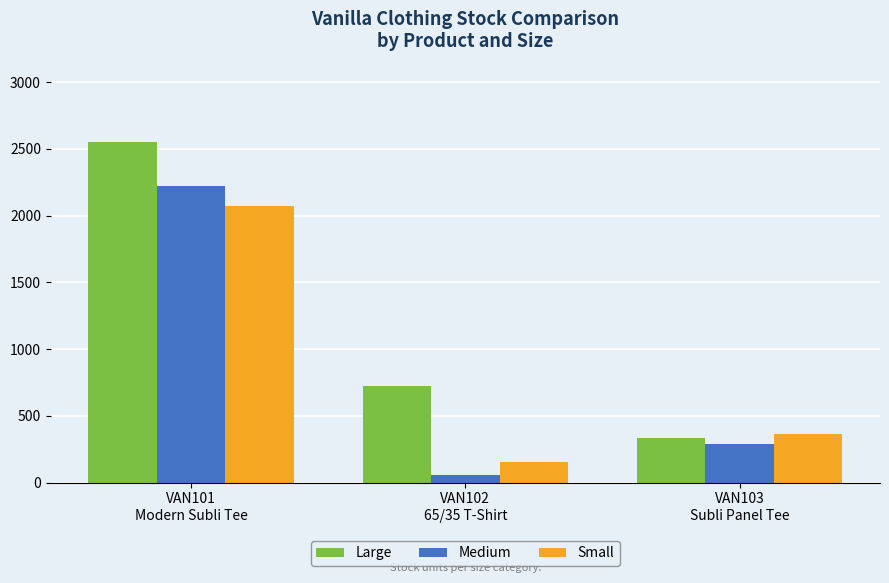

At how many categories does at least one series exceed 871?

1